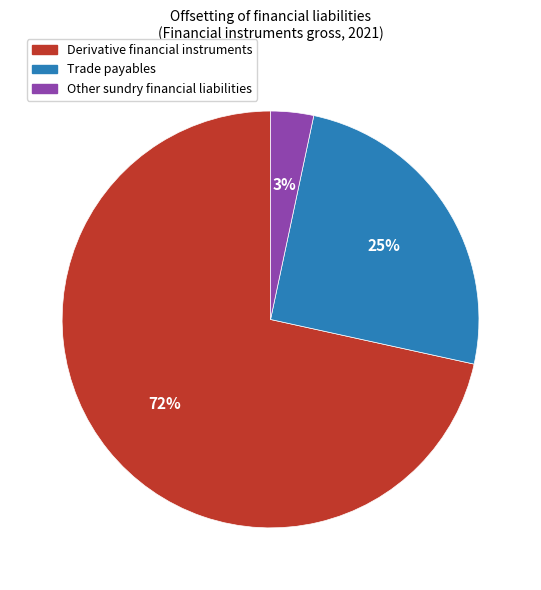

Rank the categories by value from highest to lowest.

Derivative financial instruments, Trade payables, Other sundry financial liabilities